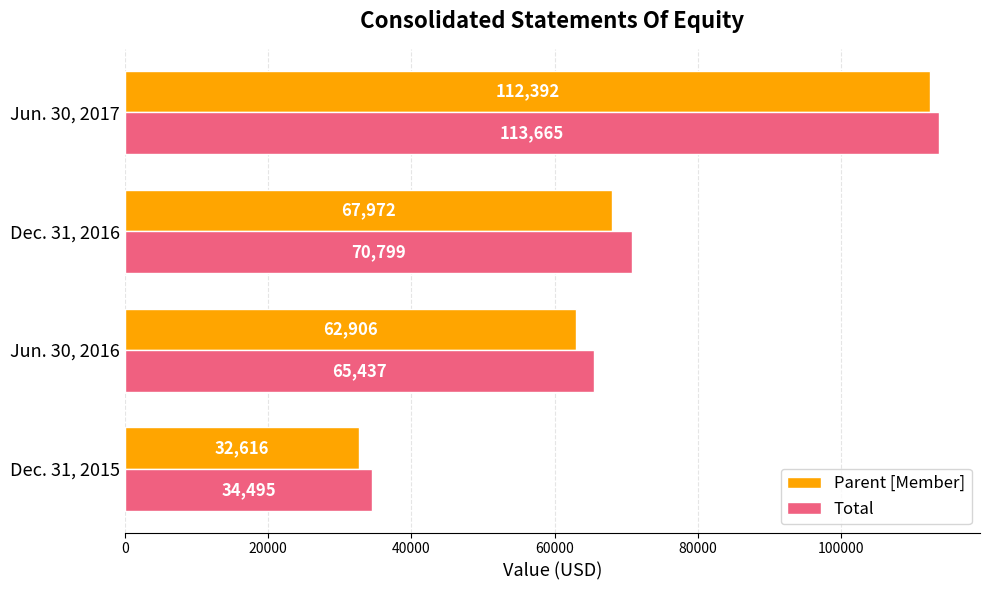

What is the spread (max minus min) of values at Jun. 30, 2017?

1273